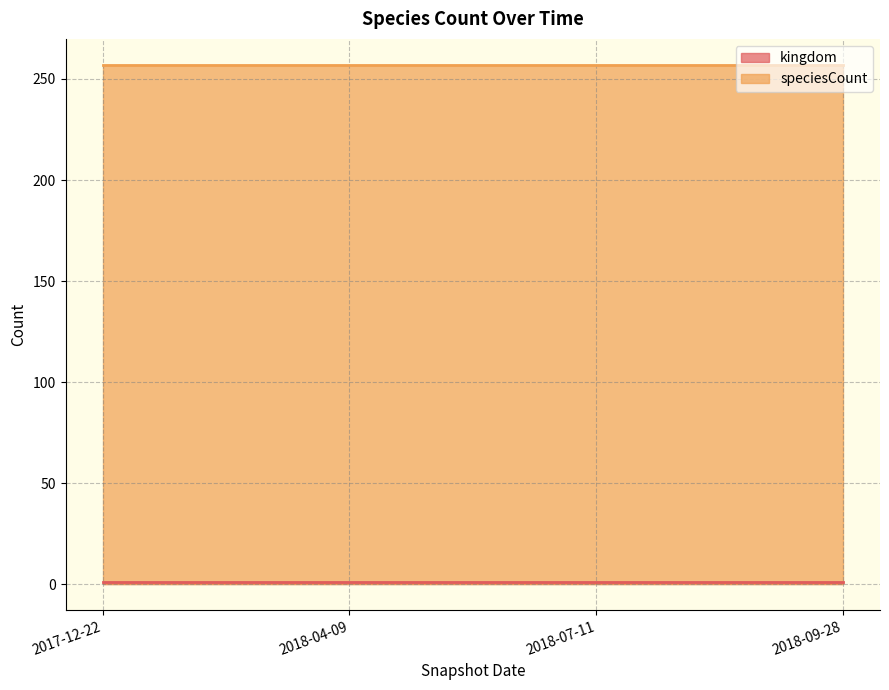

Which series changed the most between 2017-12-22 and 2018-07-11?

kingdom